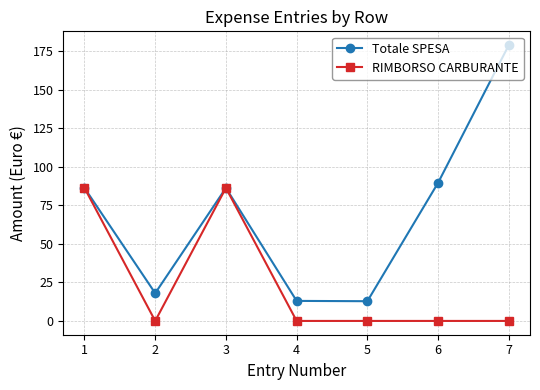

Is it true that Totale SPESA equals 89.6 at 6?

True